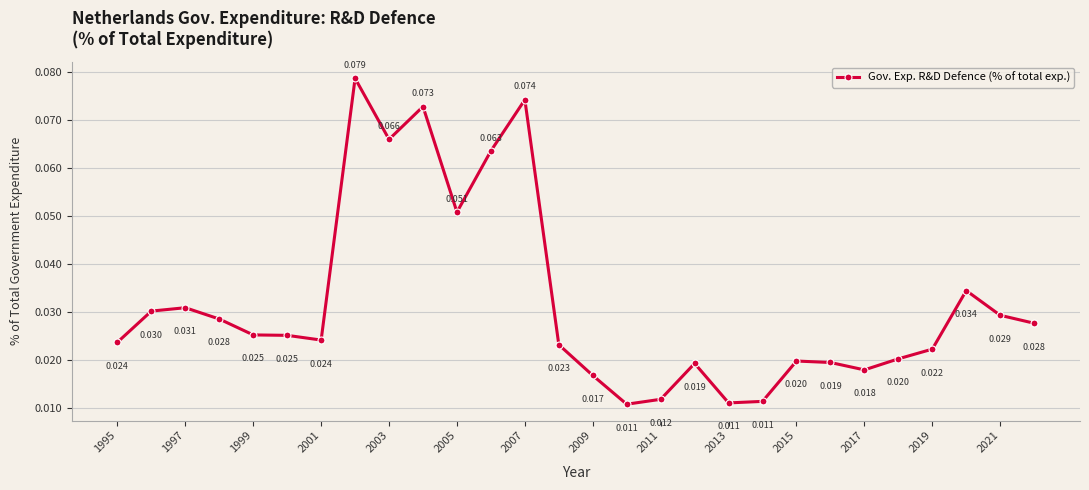

Count the number of data series in this chart.

1